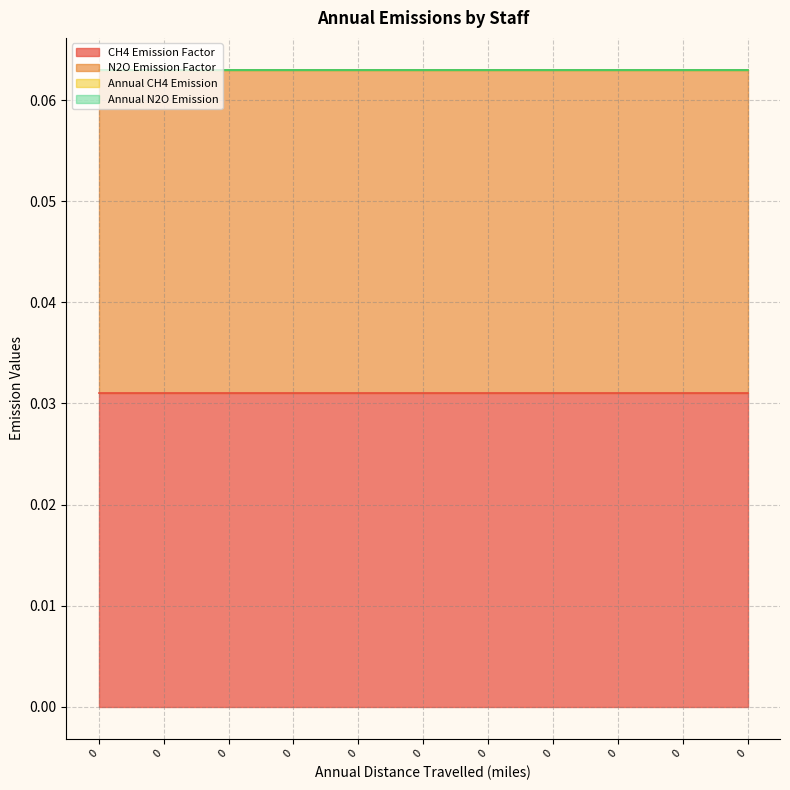

Rank the series at 0 from highest to lowest value.

N2O Emission Factor, CH4 Emission Factor, Annual CH4 Emission, Annual N2O Emission